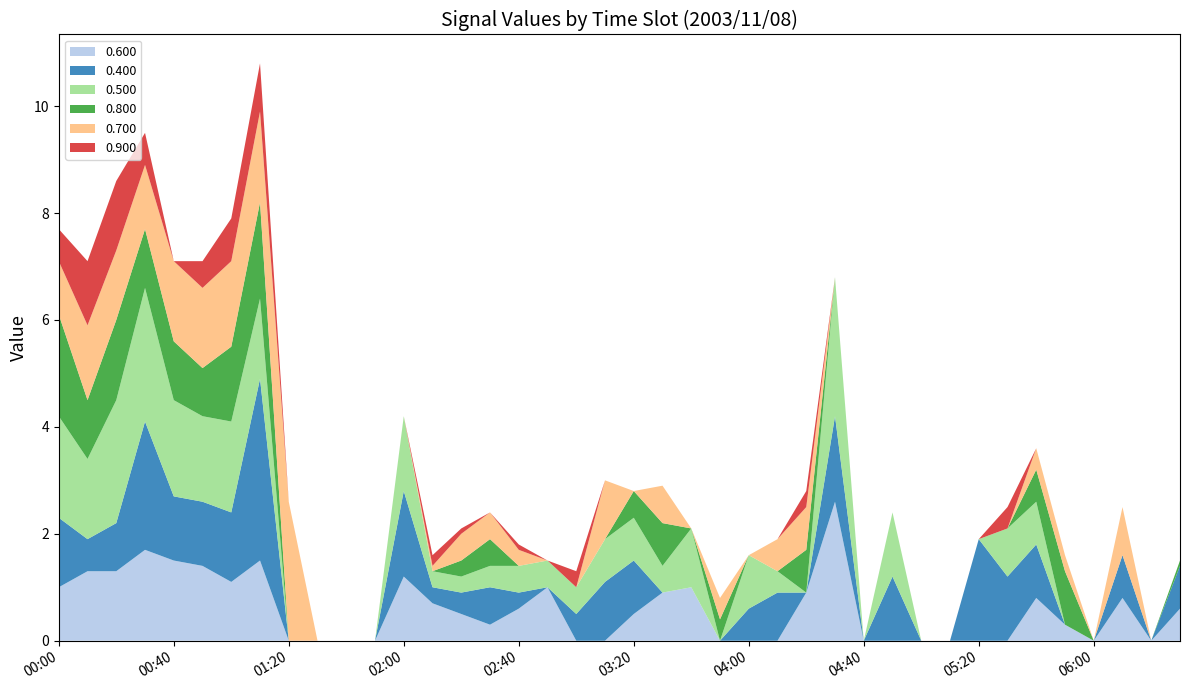

Reading left to right, transcribe all the data shown in this chart.

0.600: 00:00=1.0	00:10=1.3	00:20=1.3	00:30=1.7	00:40=1.5	00:50=1.4	01:00=1.1	01:10=1.5	01:20=0.0	01:30=0.0	01:40=0.0	01:50=0.0	02:00=1.2	02:10=0.7	02:20=0.5	02:30=0.3	02:40=0.6	02:50=1.0	03:00=0.0	03:10=0.0	03:20=0.5	03:30=0.9	03:40=1.0	03:50=0.0	04:00=0.0	04:10=0.0	04:20=0.9	04:30=2.6	04:40=0.0	04:50=0.0	05:00=0.0	05:10=0.0	05:20=0.0	05:30=0.0	05:40=0.8	05:50=0.3	06:00=0.0	06:10=0.8	06:20=0.0	06:30=0.6
0.400: 00:00=1.3	00:10=0.6	00:20=0.9	00:30=2.4	00:40=1.2	00:50=1.2	01:00=1.3	01:10=3.4	01:20=0.0	01:30=0.0	01:40=0.0	01:50=0.0	02:00=1.6	02:10=0.3	02:20=0.4	02:30=0.7	02:40=0.3	02:50=0.0	03:00=0.5	03:10=1.1	03:20=1.0	03:30=0.0	03:40=0.0	03:50=0.0	04:00=0.6	04:10=0.9	04:20=0.0	04:30=1.6	04:40=0.0	04:50=1.2	05:00=0.0	05:10=0.0	05:20=1.9	05:30=1.2	05:40=1.0	05:50=0.0	06:00=0.0	06:10=0.8	06:20=0.0	06:30=0.8
0.500: 00:00=1.9	00:10=1.5	00:20=2.3	00:30=2.5	00:40=1.8	00:50=1.6	01:00=1.7	01:10=1.5	01:20=0.0	01:30=0.0	01:40=0.0	01:50=0.0	02:00=1.4	02:10=0.3	02:20=0.3	02:30=0.4	02:40=0.5	02:50=0.5	03:00=0.5	03:10=0.8	03:20=0.8	03:30=0.5	03:40=1.1	03:50=0.0	04:00=1.0	04:10=0.4	04:20=0.0	04:30=2.6	04:40=0.0	04:50=1.2	05:00=0.0	05:10=0.0	05:20=0.0	05:30=0.9	05:40=0.8	05:50=0.0	06:00=0.0	06:10=0.0	06:20=0.0	06:30=0.0
0.800: 00:00=1.9	00:10=1.1	00:20=1.5	00:30=1.1	00:40=1.1	00:50=0.9	01:00=1.4	01:10=1.8	01:20=0.0	01:30=0.0	01:40=0.0	01:50=0.0	02:00=0.0	02:10=0.0	02:20=0.3	02:30=0.5	02:40=0.0	02:50=0.0	03:00=0.0	03:10=0.0	03:20=0.5	03:30=0.8	03:40=0.0	03:50=0.4	04:00=0.0	04:10=0.0	04:20=0.8	04:30=0.0	04:40=0.0	04:50=0.0	05:00=0.0	05:10=0.0	05:20=0.0	05:30=0.0	05:40=0.6	05:50=1.0	06:00=0.0	06:10=0.0	06:20=0.0	06:30=0.1
0.700: 00:00=1.0	00:10=1.4	00:20=1.3	00:30=1.2	00:40=1.5	00:50=1.5	01:00=1.6	01:10=1.7	01:20=2.6	01:30=0.0	01:40=0.0	01:50=0.0	02:00=0.0	02:10=0.1	02:20=0.5	02:30=0.5	02:40=0.3	02:50=0.0	03:00=0.0	03:10=1.1	03:20=0.0	03:30=0.7	03:40=0.0	03:50=0.4	04:00=0.0	04:10=0.6	04:20=0.8	04:30=0.0	04:40=0.0	04:50=0.0	05:00=0.0	05:10=0.0	05:20=0.0	05:30=0.0	05:40=0.4	05:50=0.3	06:00=0.0	06:10=0.9	06:20=0.0	06:30=0.0
0.900: 00:00=0.6	00:10=1.2	00:20=1.3	00:30=0.6	00:40=0.0	00:50=0.5	01:00=0.8	01:10=0.9	01:20=0.0	01:30=0.0	01:40=0.0	01:50=0.0	02:00=0.0	02:10=0.2	02:20=0.1	02:30=0.0	02:40=0.1	02:50=0.0	03:00=0.3	03:10=0.0	03:20=0.0	03:30=0.0	03:40=0.0	03:50=0.0	04:00=0.0	04:10=0.0	04:20=0.3	04:30=0.0	04:40=0.0	04:50=0.0	05:00=0.0	05:10=0.0	05:20=0.0	05:30=0.4	05:40=0.0	05:50=0.0	06:00=0.0	06:10=0.0	06:20=0.0	06:30=0.0